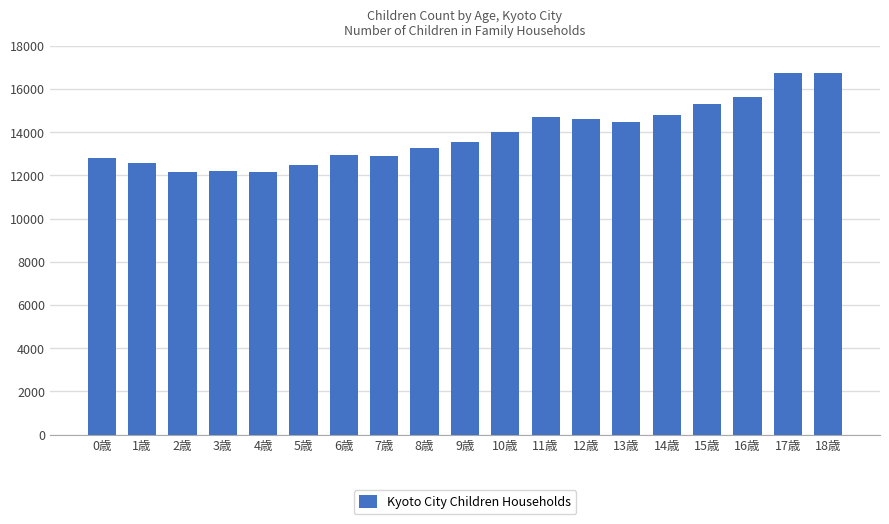

Between 8歳 and 2歳, which is larger?

8歳